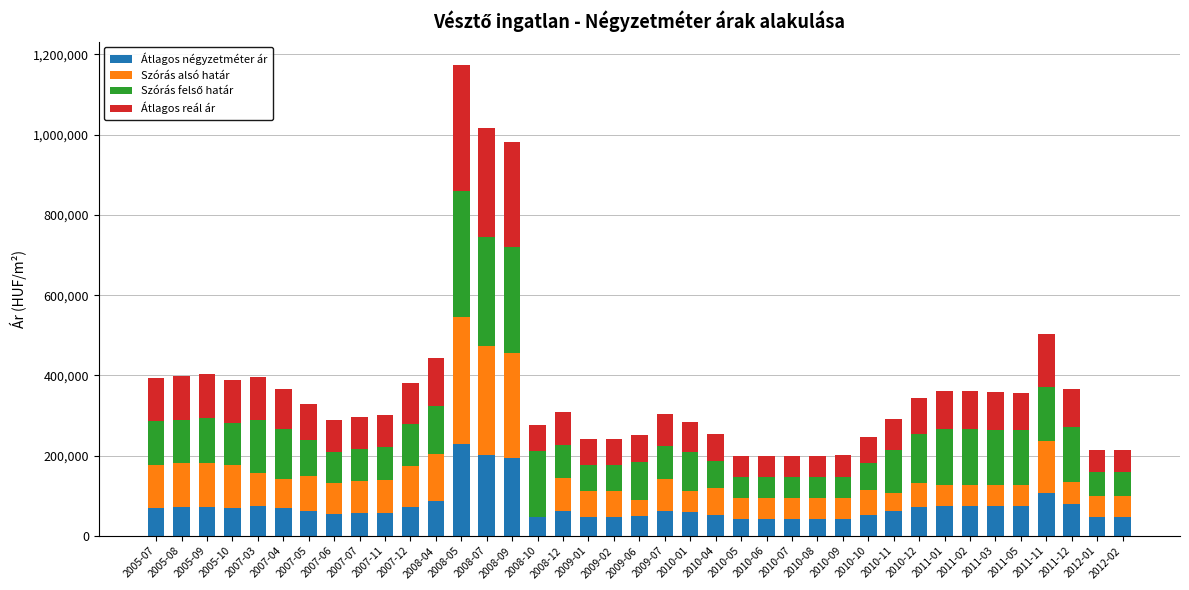

At which category is the sum across all series the highest?

2008-05